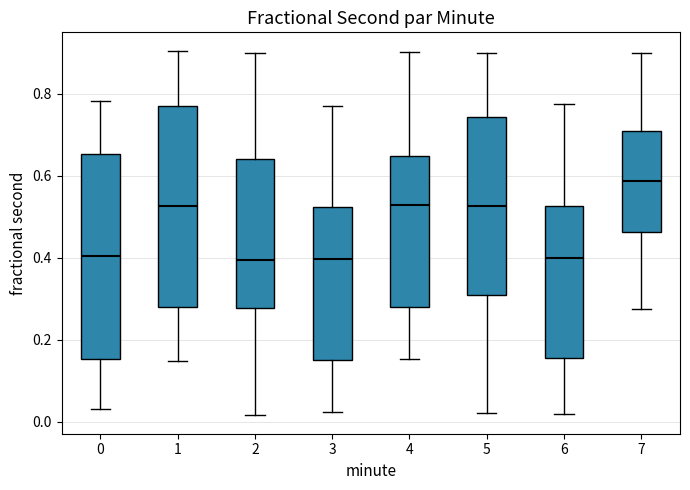

Reading left to right, read every box against the y-axis: the position of its median line, the range the box covers, and the ends of its whiskers. The values are not printed on the chart, so give them approximately, as read against the axis.

0: median 0.40, box 0.16 to 0.66, whiskers 0.04 to 0.78
1: median 0.52, box 0.28 to 0.76, whiskers 0.14 to 0.90
2: median 0.40, box 0.28 to 0.64, whiskers 0.02 to 0.90
3: median 0.40, box 0.14 to 0.52, whiskers 0.02 to 0.76
4: median 0.52, box 0.28 to 0.64, whiskers 0.16 to 0.90
5: median 0.52, box 0.30 to 0.74, whiskers 0.02 to 0.90
6: median 0.40, box 0.16 to 0.52, whiskers 0.02 to 0.78
7: median 0.58, box 0.46 to 0.70, whiskers 0.28 to 0.90